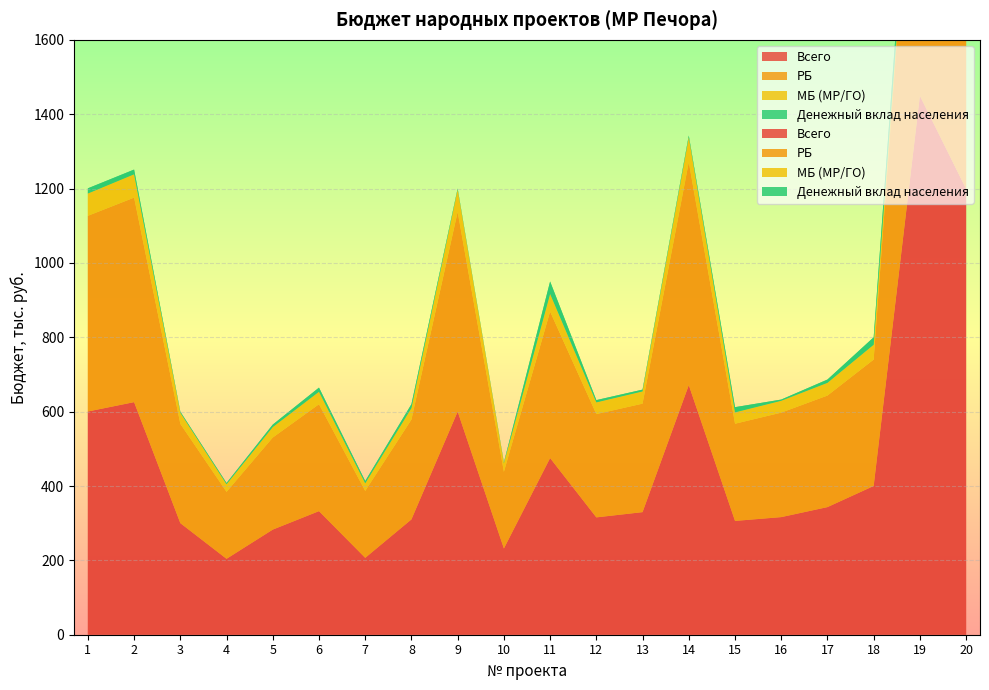

Reading left to right, extract all data points from this chart.

Всего: 600.3	625.5	300.0	204.0	282.6	332.3	206.6	310.0	600.0	231.7	475.0	315.5	329.6	671.2	306.0	316.2	343.2	400.0	1449.2	1198.8
РБ: 526.3	550.0	267.0	180.0	247.6	287.5	179.9	268.5	537.0	206.0	394.0	277.8	291.8	599.3	261.4	281.0	300.0	340.0	1000.0	600.0
МБ (МР/ГО): 60.0	62.9	30.0	20.6	28.3	33.7	20.7	31.0	60.0	23.4	47.6	31.6	33.0	67.2	30.6	32.0	34.3	40.0	0.0	375.0
Денежный вклад населения: 13.9	12.7	3.0	3.5	6.7	11.1	6.0	10.5	3.0	2.3	33.4	6.1	4.8	4.7	14.0	3.3	8.8	20.0	70.0	88.8